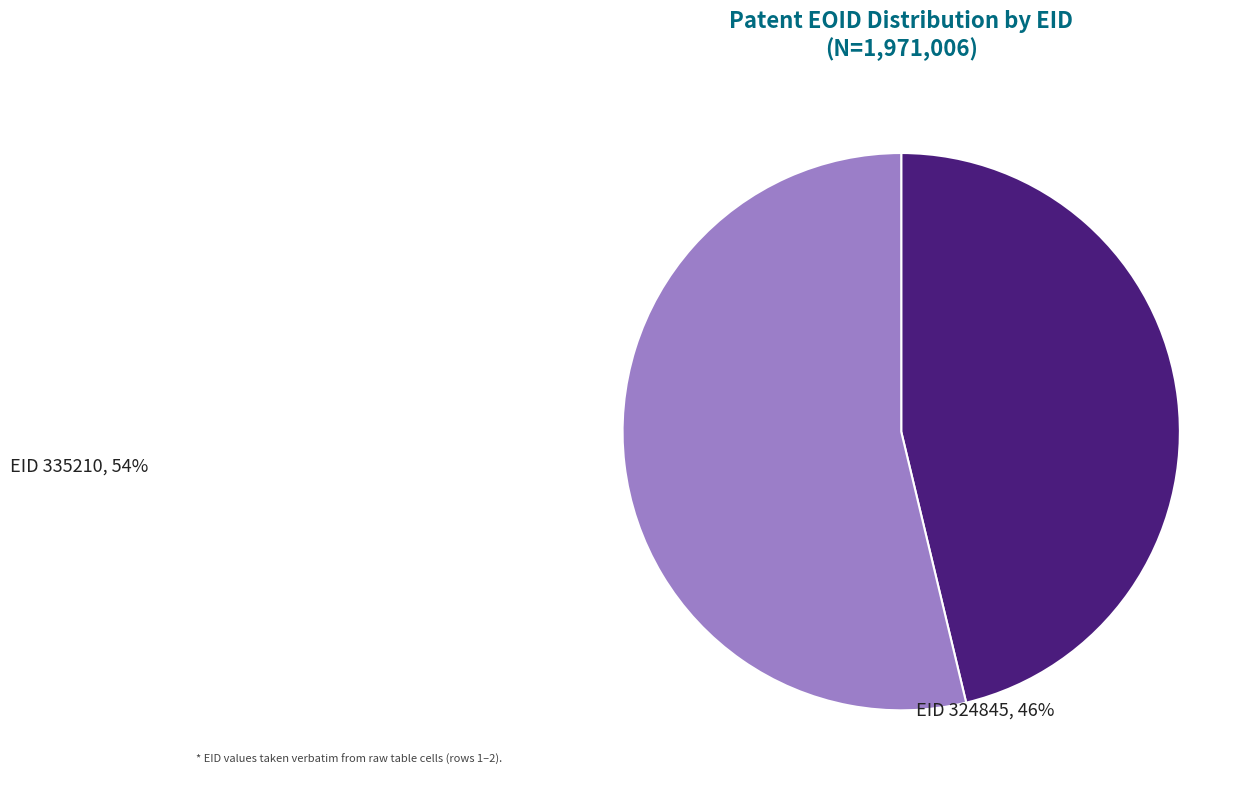

Does any single category account for the majority?

Yes